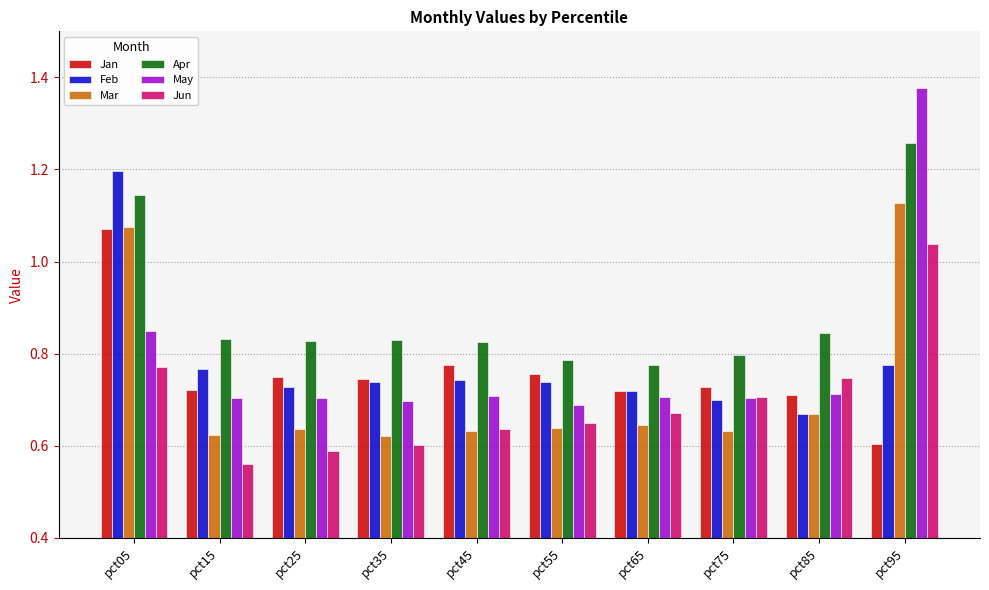

Are the bars grouped side by side (vs. stacked)?

Yes